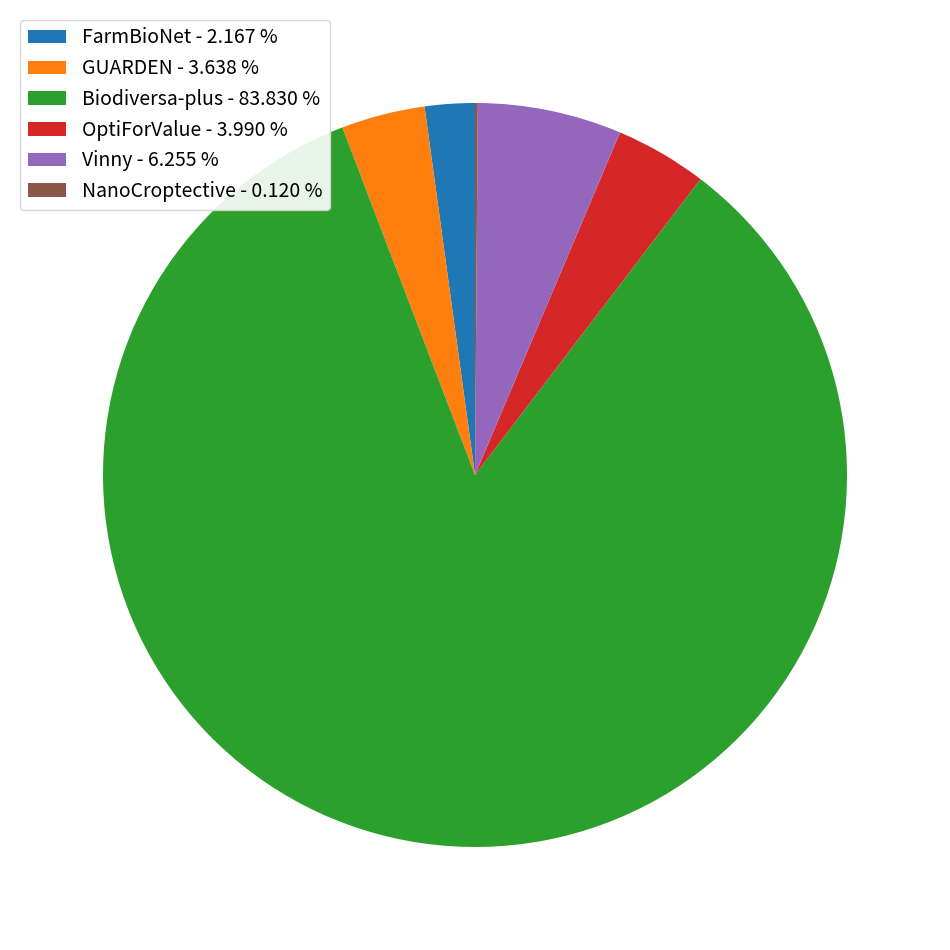

Which category accounts for the majority?

Biodiversa-plus